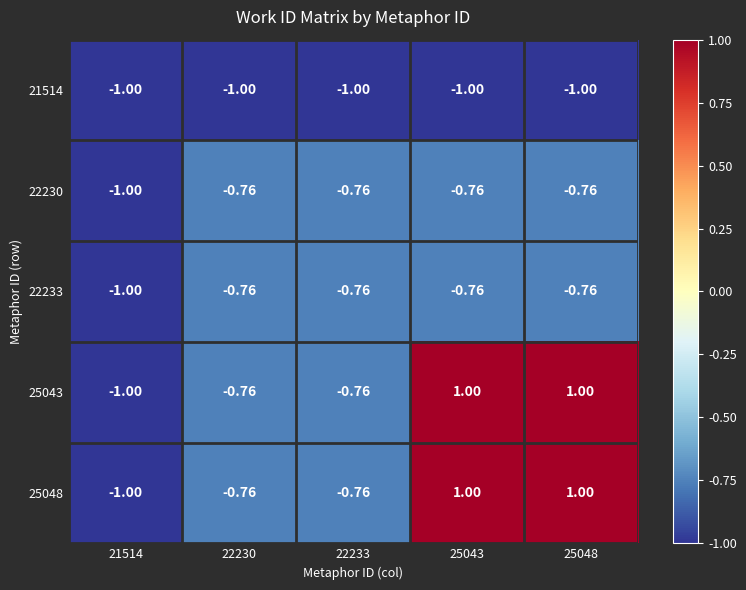

Is the value of 25043 at 25043 greater than the value of 22230 at 22230?

Yes